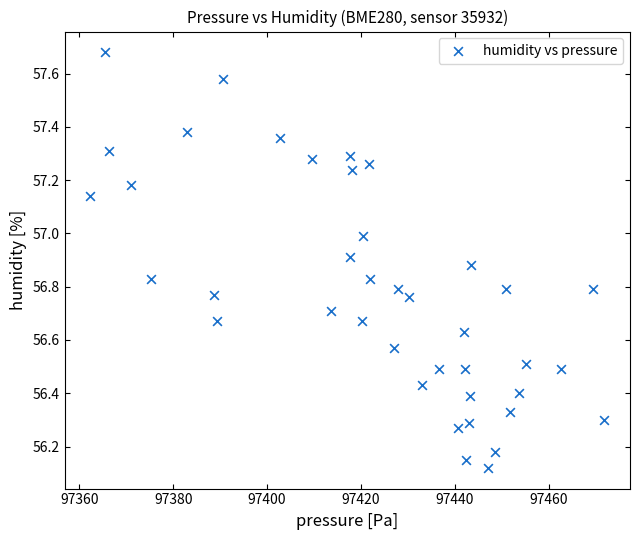

What is the range of X values (max minus min)?

109.6